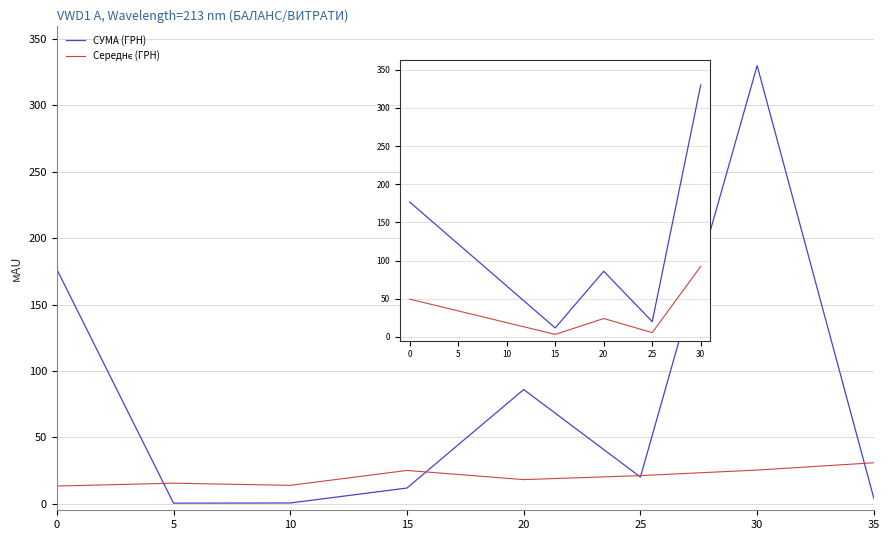

What is the total value across all series at 15?

36.8